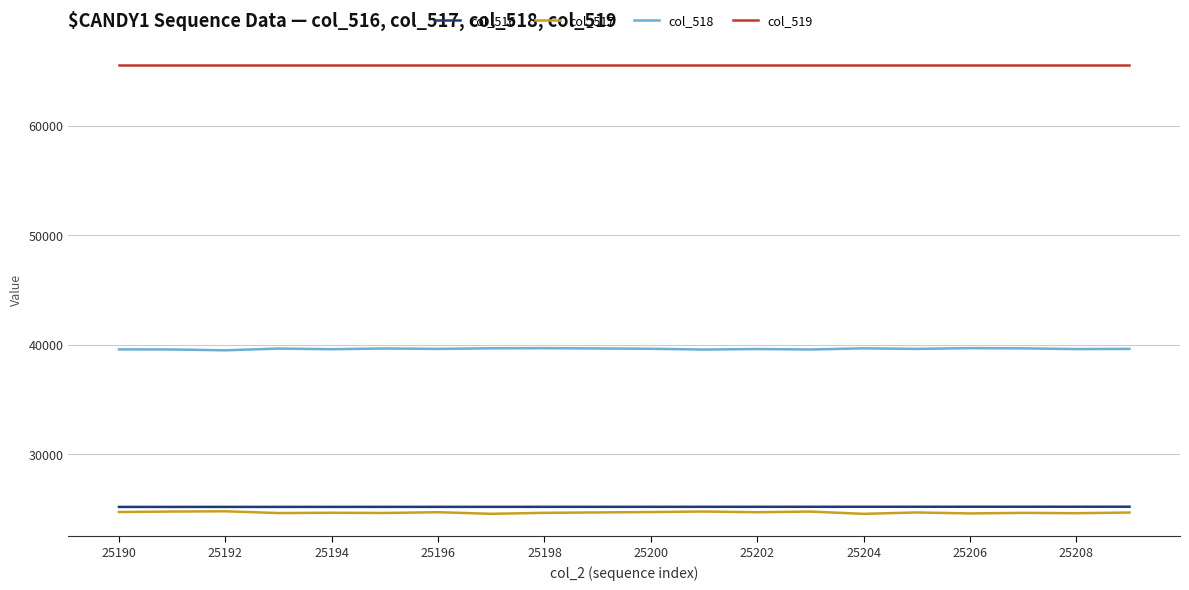

Does the chart display data point markers on the line(s)?

No